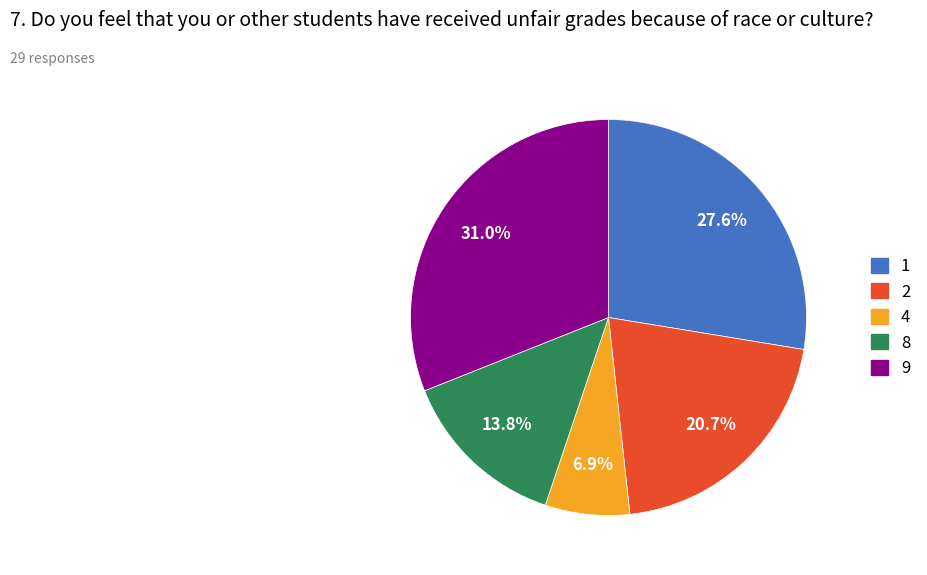

Between 4 and 8, which is larger?

8